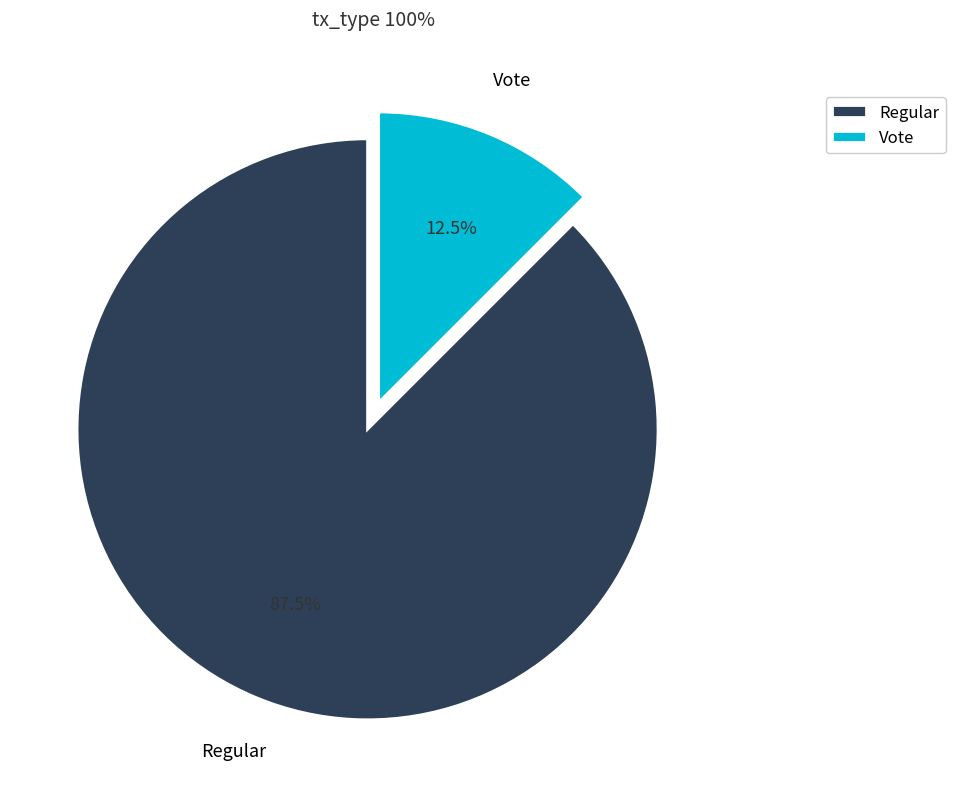

Rank the categories by value from lowest to highest.

Vote, Regular